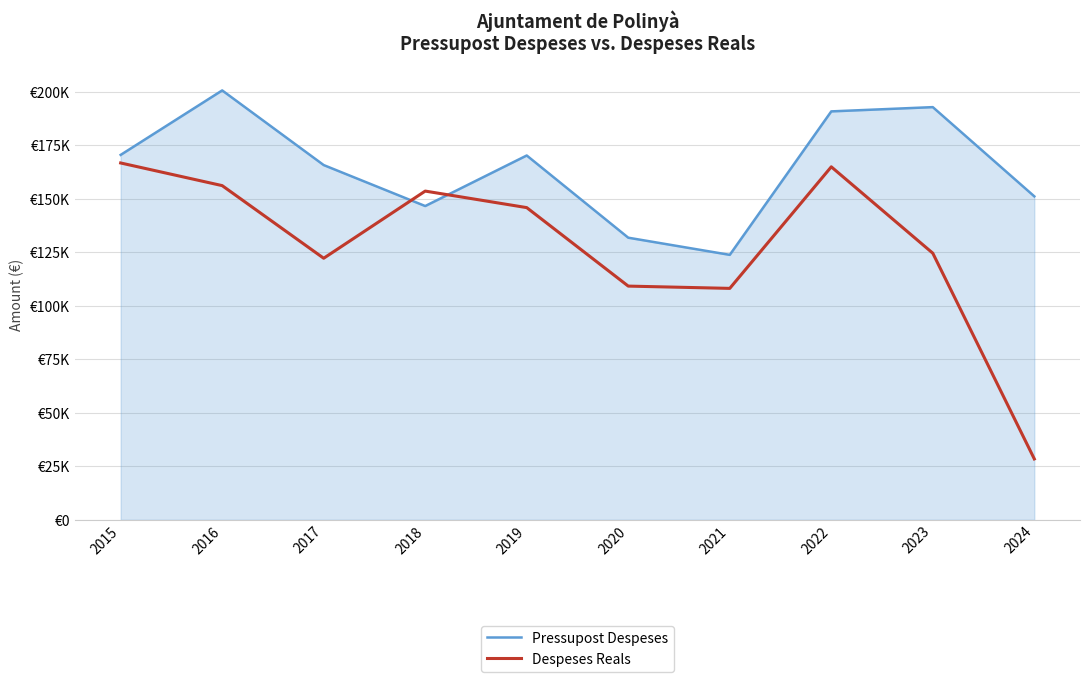

Is the value of Despeses Reals at 2021 greater than the value of Pressupost Despeses at 2018?

No